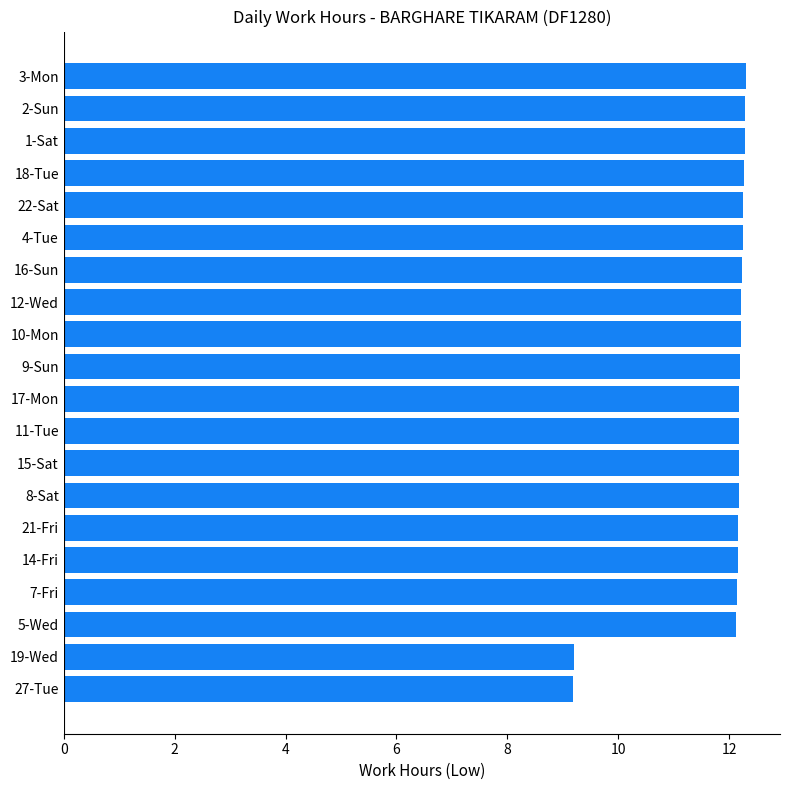

The chart shows a value of 12.2 at 10-Mon. True or false?

True